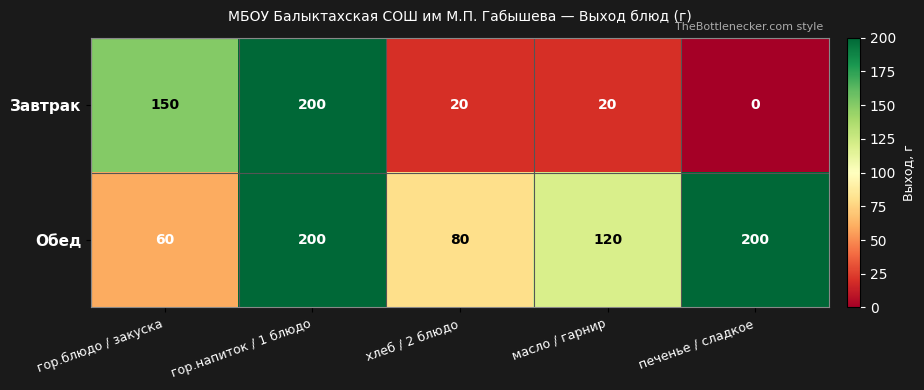

List the series in order of their overall mean, lowest first.

Завтрак, Обед